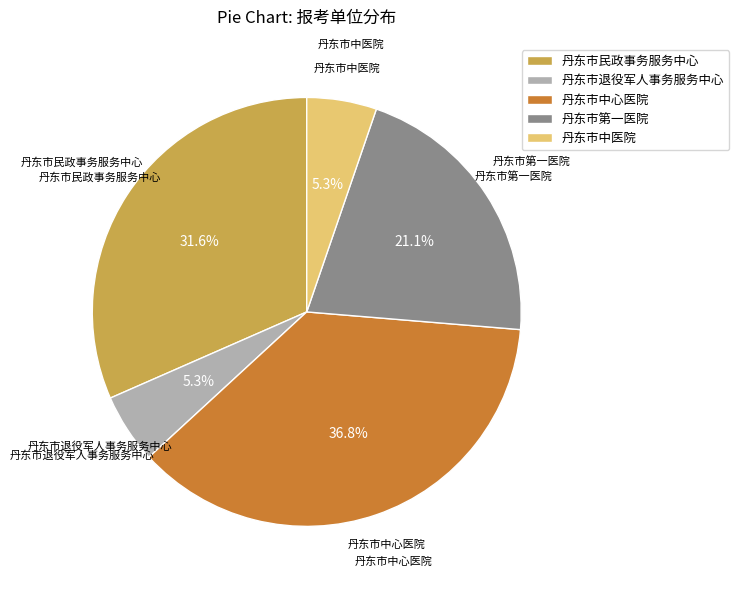

Is there any slice that represents more than half of the pie?

No